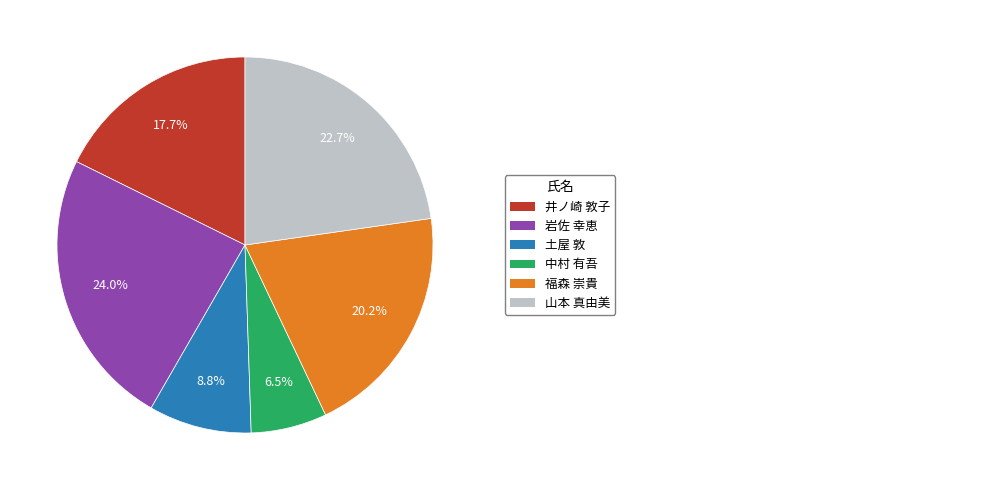

Is there a majority slice in this chart?

No